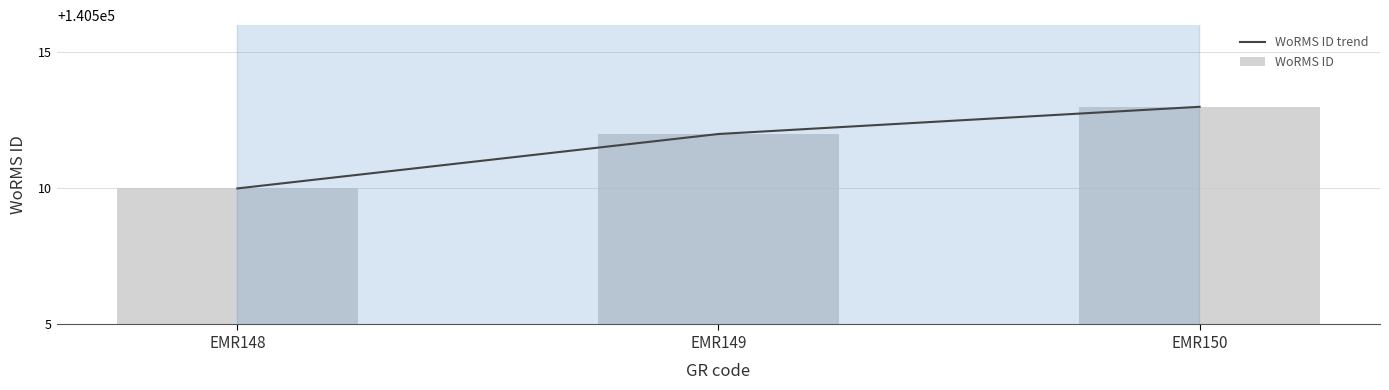

What is the total value across all series at EMR149?

281024